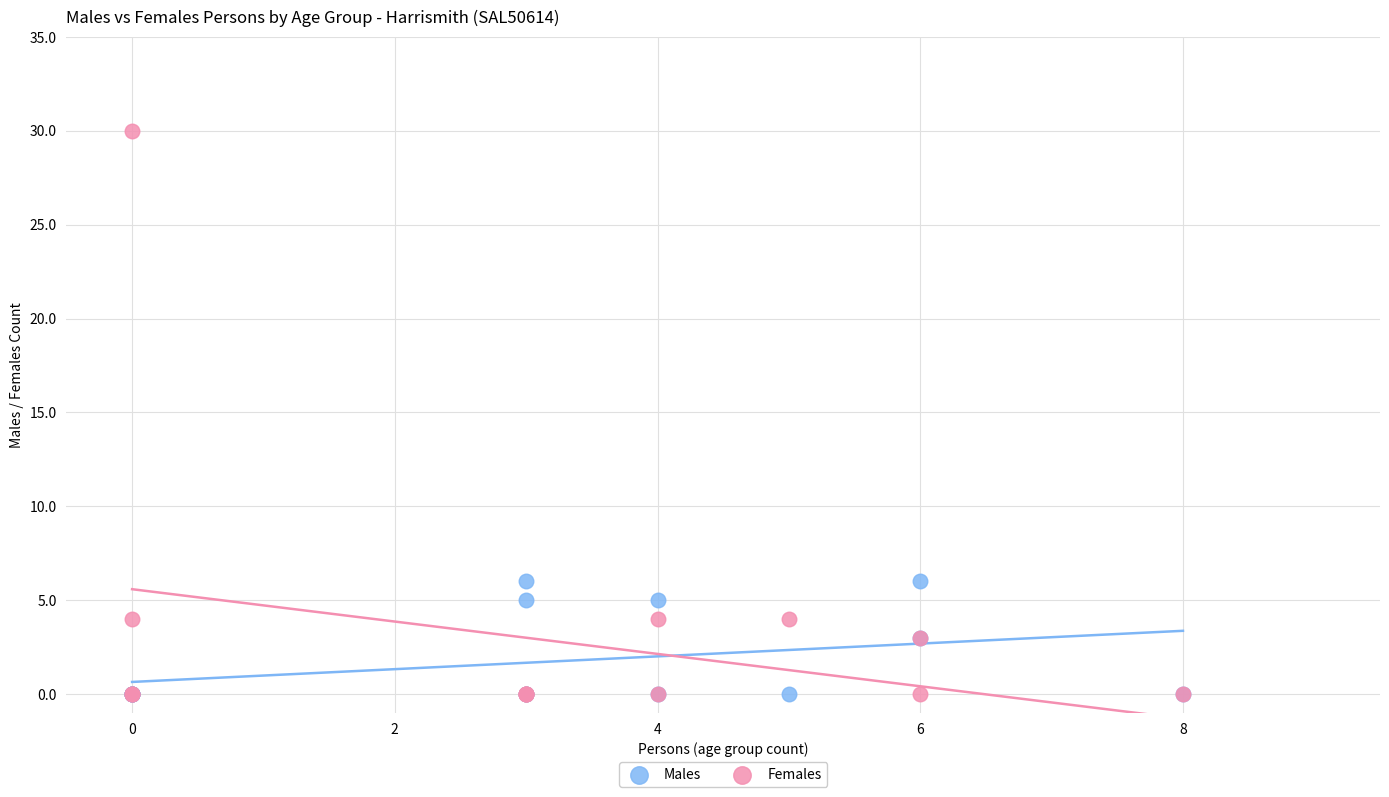

What are all the series names shown in the legend?

Males, Females